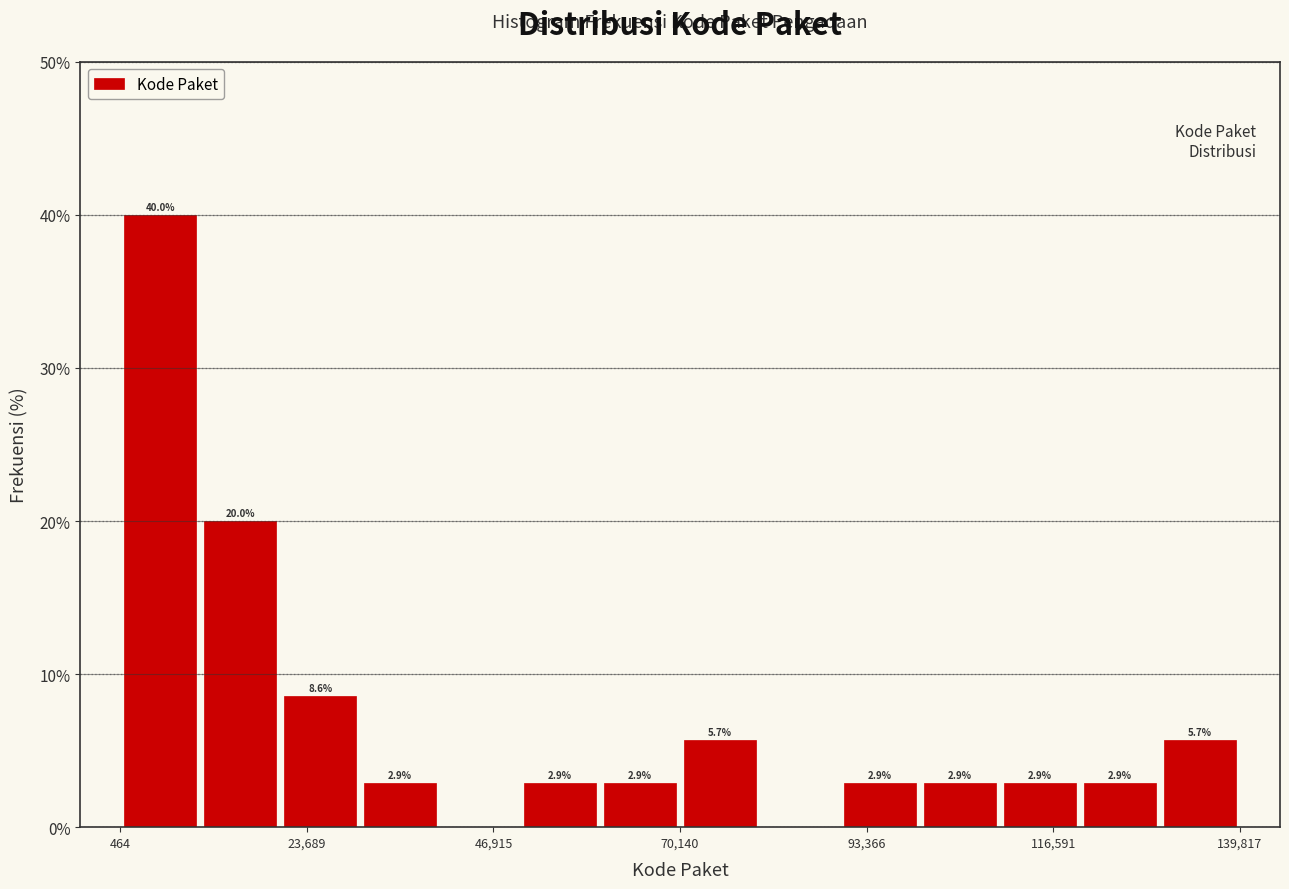

Around what value on the x-axis is the tallest bar? Give the approximate position of its centre, as read against the axis.

5000